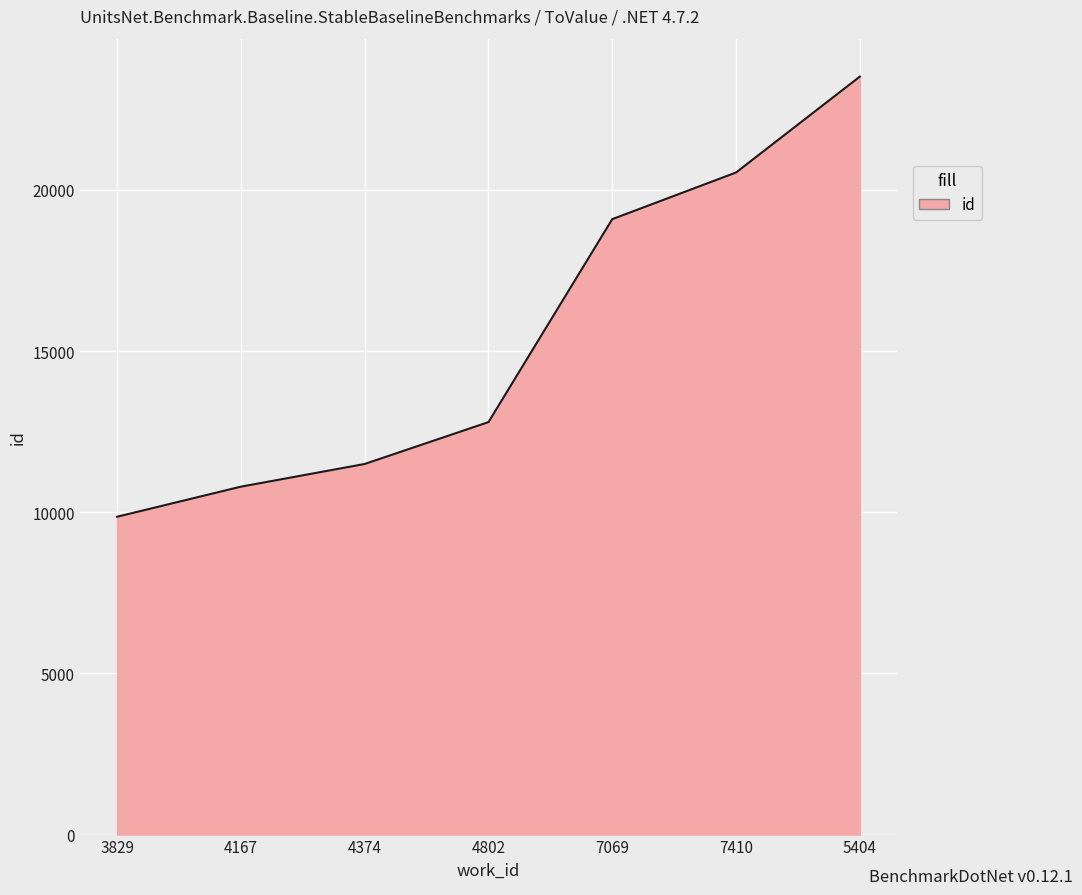

The chart shows a value of 11498 at 4374. True or false?

True